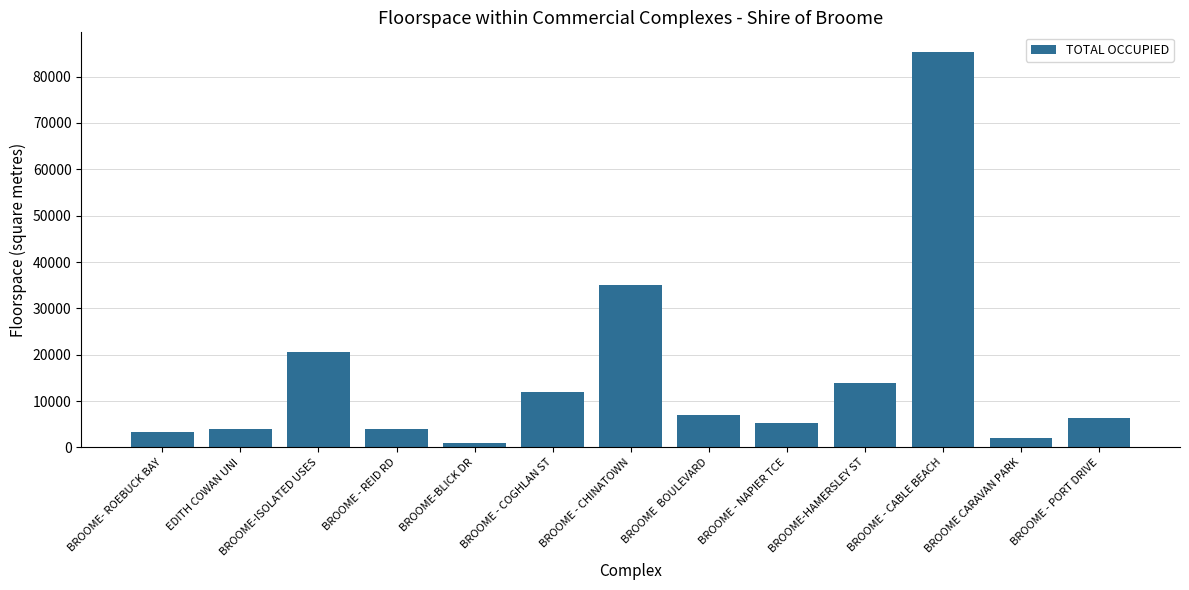

What is the label of the 6th bar from the right?

BROOME  BOULEVARD